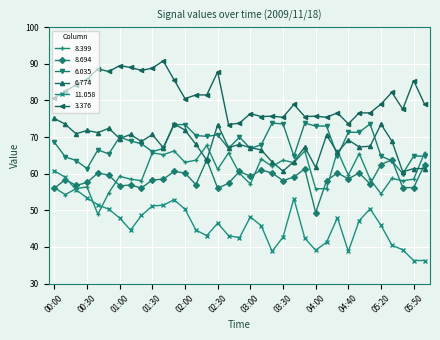

True or false: 3.376 has more than 0 points higher than both neighbors.

True